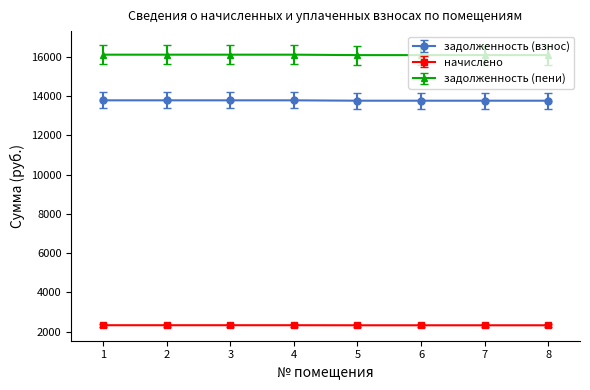

Rank the series by their average value, from highest to lowest.

задолженность (пени), задолженность (взнос), начислено